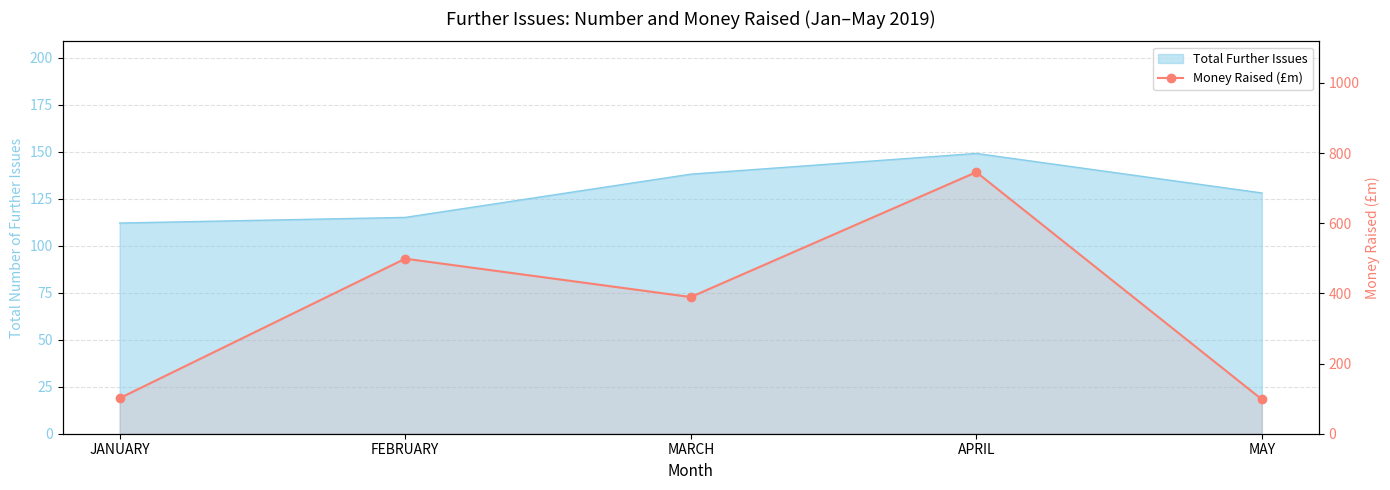

Reading left to right, extract all data points from this chart.

JANUARY=101.2	FEBRUARY=498.8	MARCH=389.5	APRIL=745.5	MAY=97.8